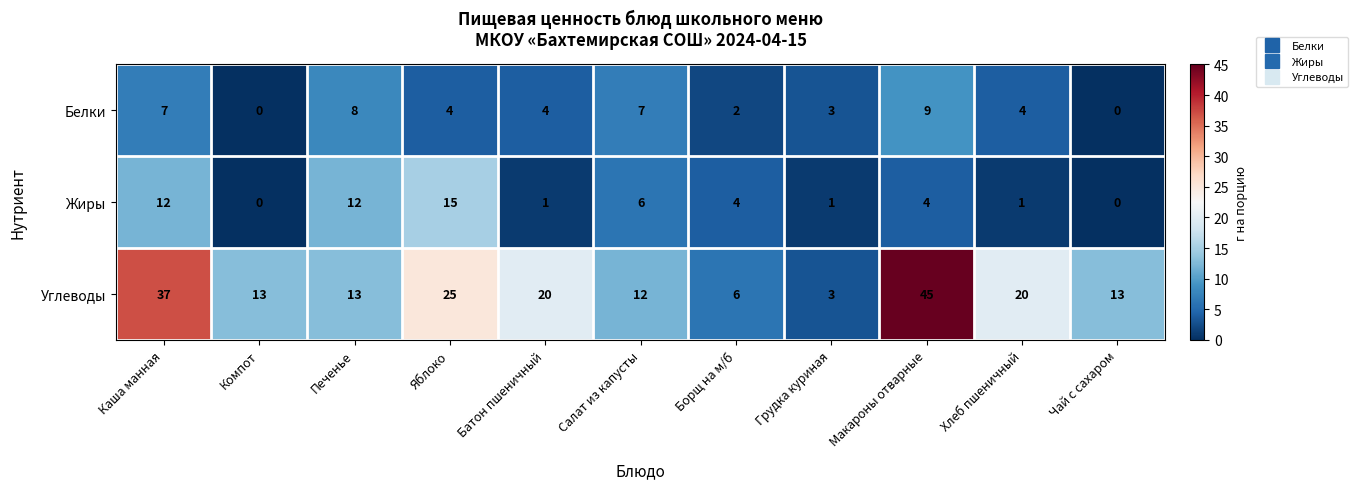

Between Компот and Макароны отварные, which series saw the biggest shift?

Углеводы